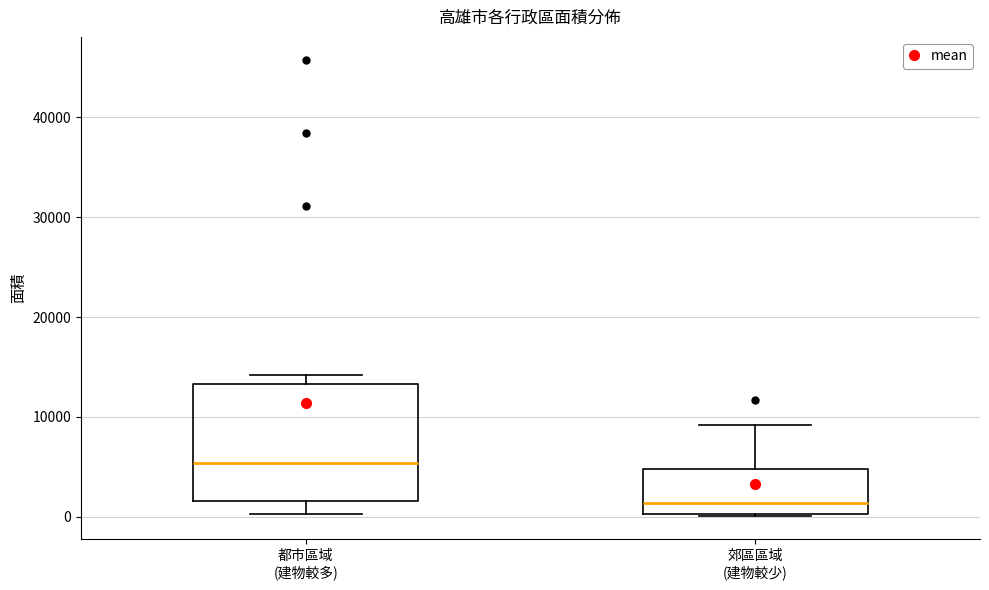

Which box has the lowest median line?

郊區區域 (建物較少)